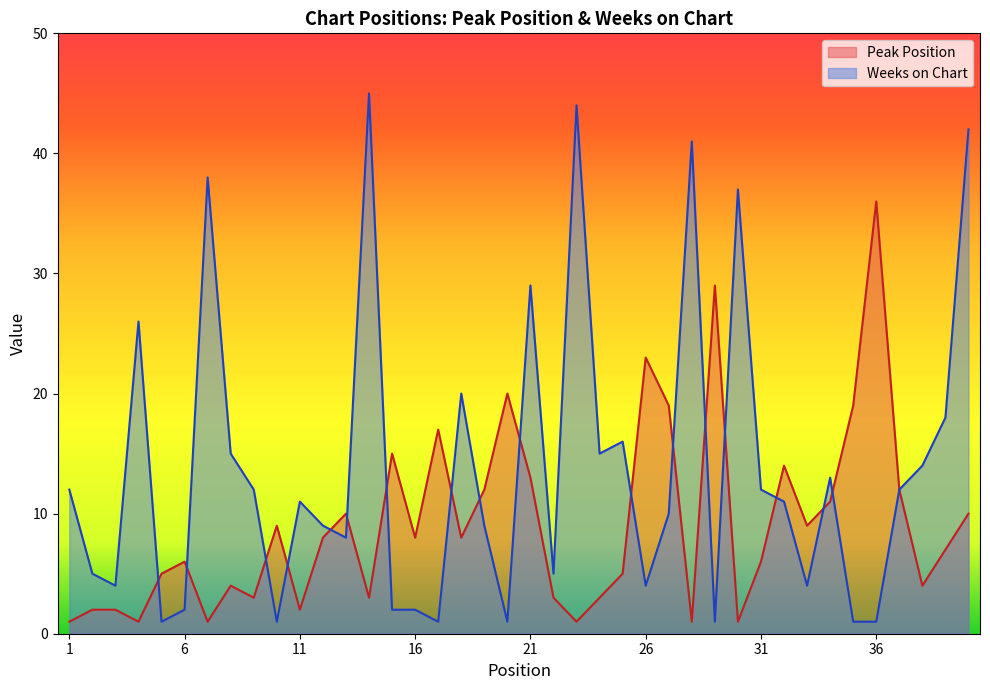

Reading left to right, transcribe all the data shown in this chart.

Peak Position: 1	2	2	1	5	6	1	4	3	9	2	8	10	3	15	8	17	8	12	20	13	3	1	3	5	23	19	1	29	1	6	14	9	11	19	36	12	4	7	10
Weeks on Chart: 12	5	4	26	1	2	38	15	12	1	11	9	8	45	2	2	1	20	9	1	29	5	44	15	16	4	10	41	1	37	12	11	4	13	1	1	12	14	18	42